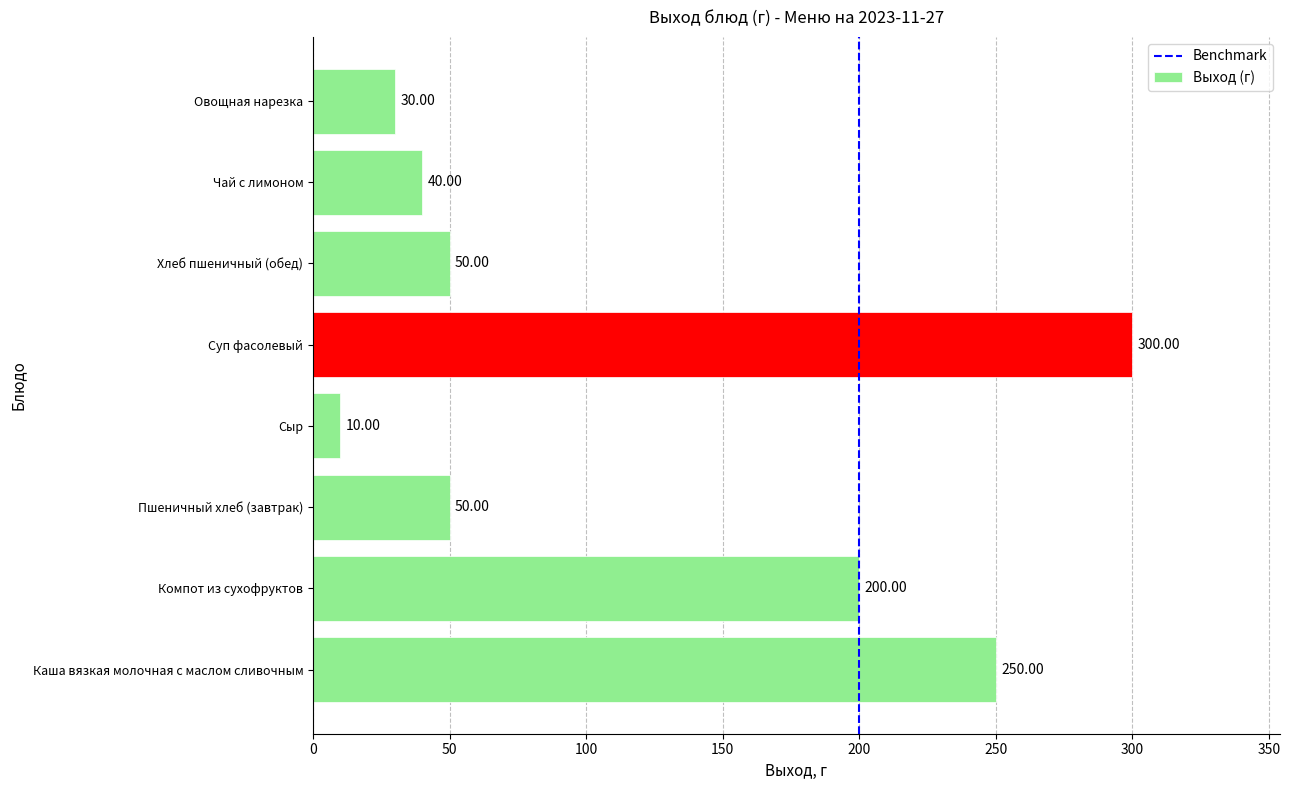

How many values are below 50?

3